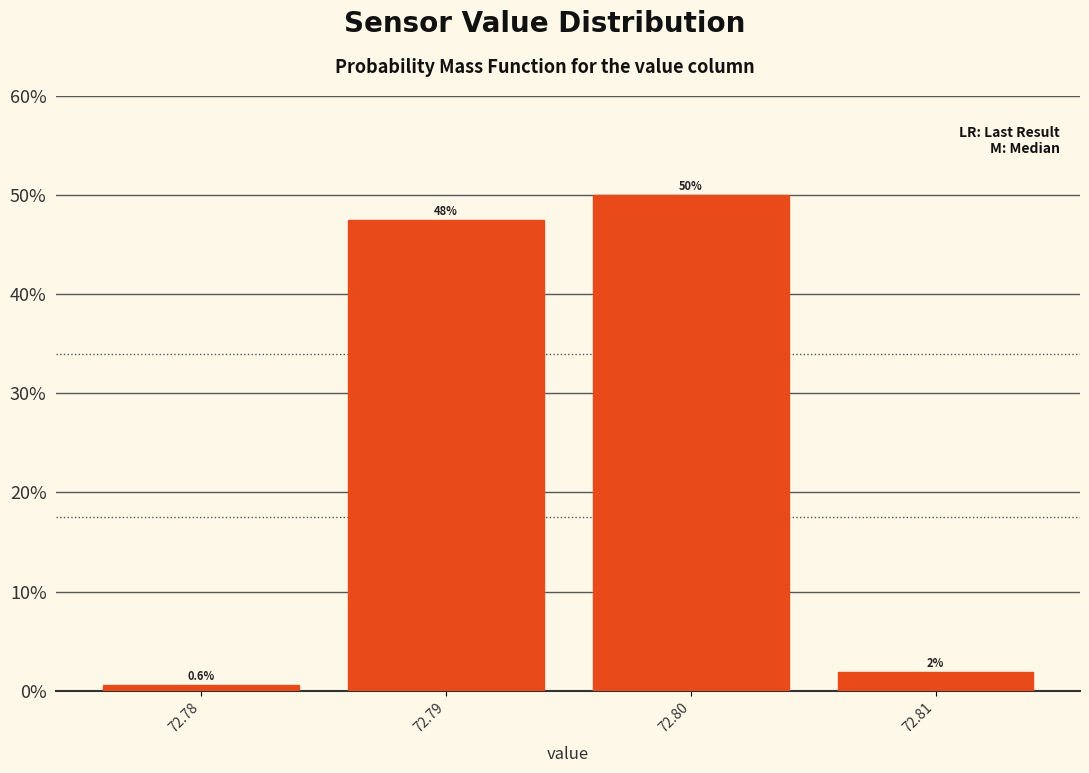

Which range on the x-axis has the tallest bar?

72.795 to 72.805